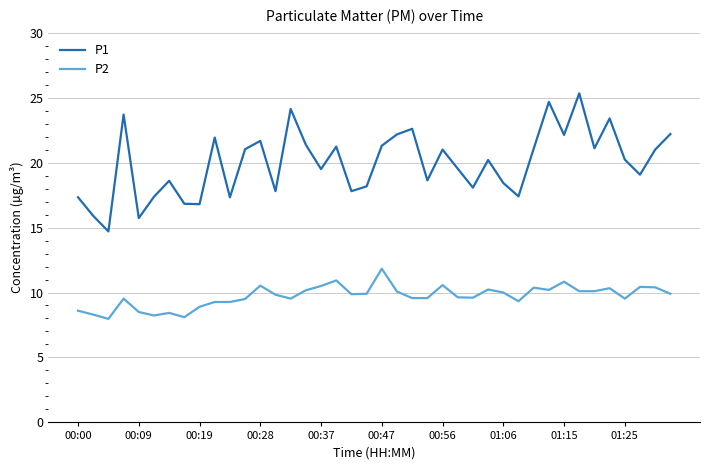

In P1, how many points are lower than both neighbors (excluding endpoints)?

13